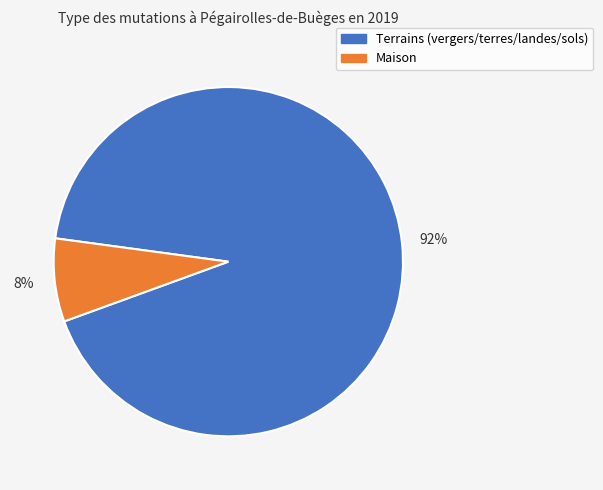

Which has a higher value, Terrains (vergers/terres/landes/sols) or Maison?

Terrains (vergers/terres/landes/sols)